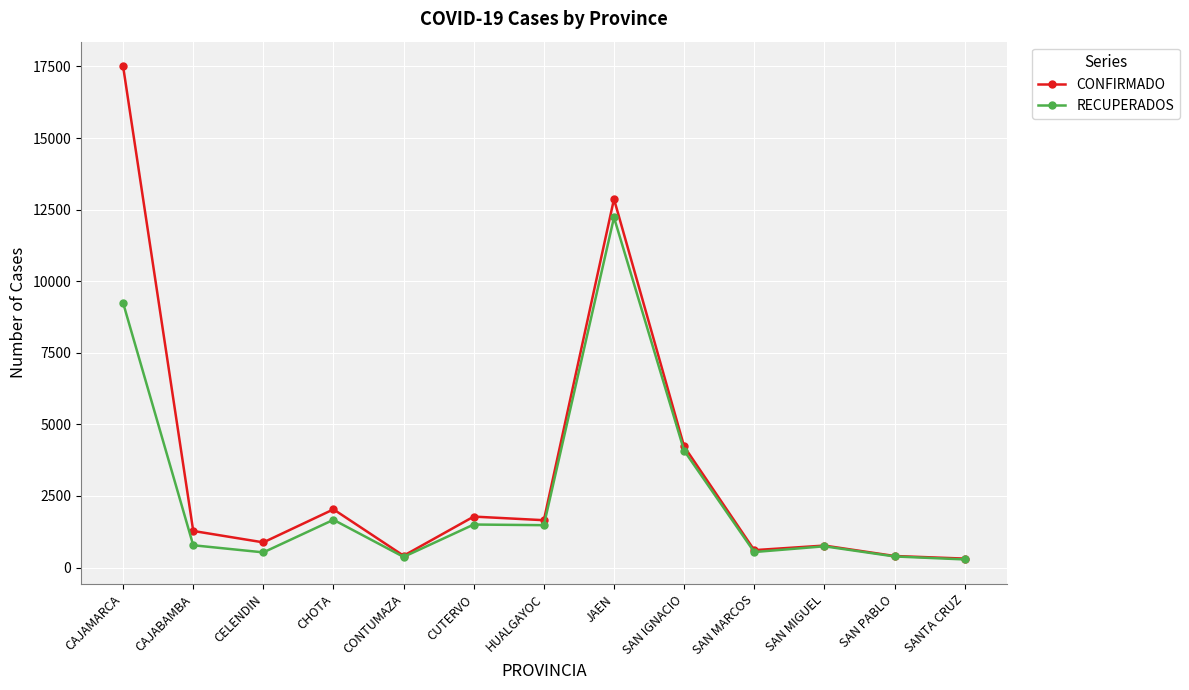

How many data points in CONFIRMADO are less than 1276?

6